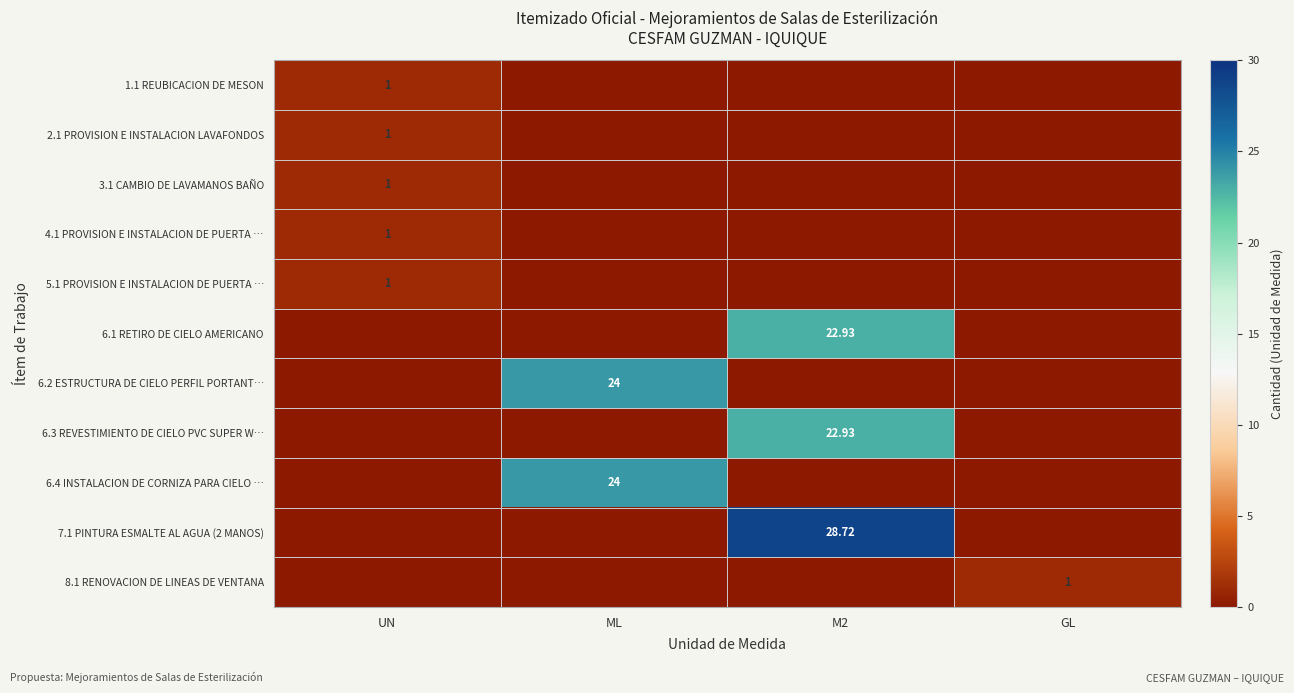

True or false: 6.2 ESTRUCTURA DE CIELO PERFIL PORTANT… has a value of -9.9 at M2.

False